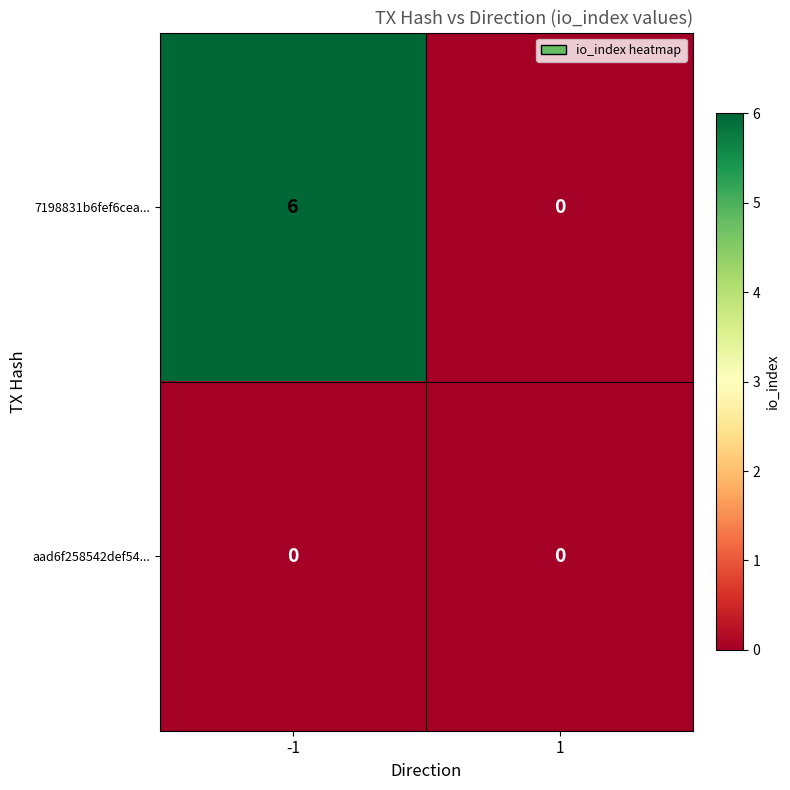

Reading left to right, transcribe all the data shown in this chart.

7198831b6fef6cea...: 6	0
aad6f258542def54...: 0	0